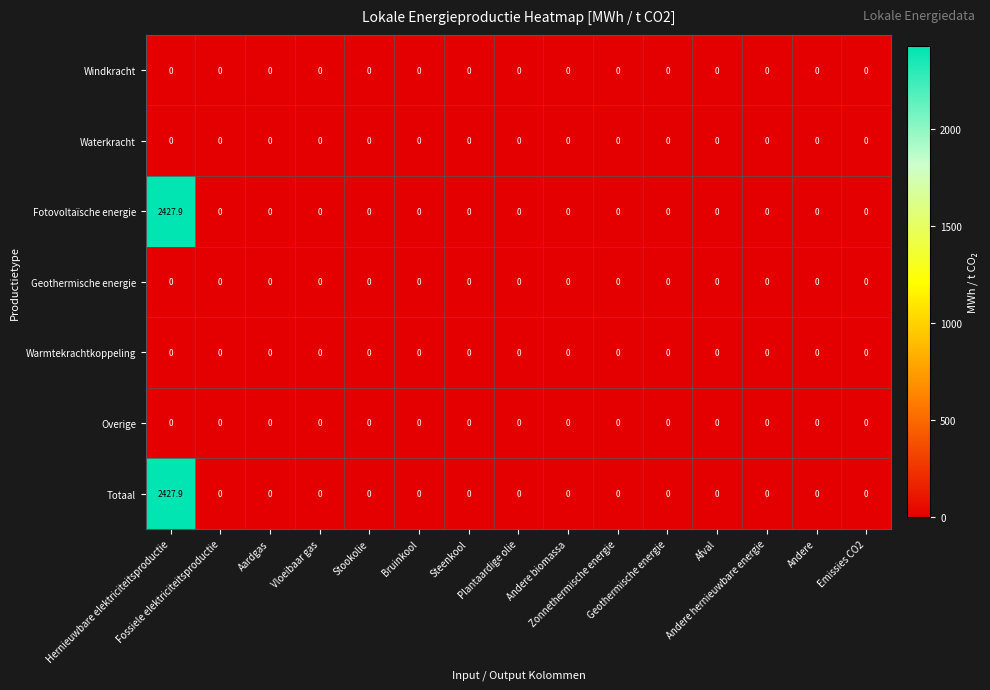

What is the sum of all Fotovoltaïsche energie values?

2427.9